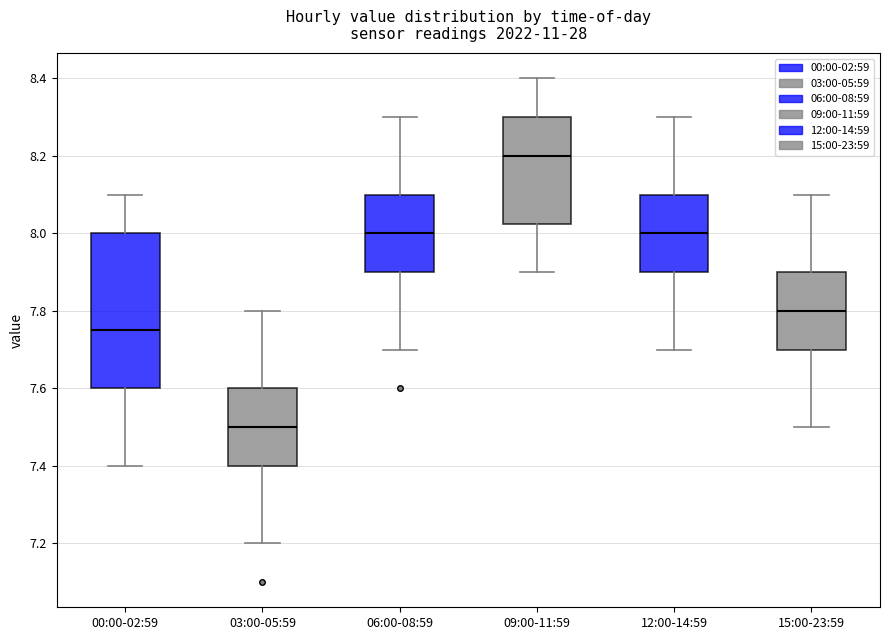

Reading left to right, read every box against the y-axis: the position of its median line, the range the box covers, and the ends of its whiskers. The values are not printed on the chart, so give them approximately, as read against the axis.

00:00-02:59: median 7.76, box 7.60 to 8.00, whiskers 7.40 to 8.10
03:00-05:59: median 7.50, box 7.40 to 7.60, whiskers 7.20 to 7.80
06:00-08:59: median 8.00, box 7.90 to 8.10, whiskers 7.70 to 8.30
09:00-11:59: median 8.20, box 8.02 to 8.30, whiskers 7.90 to 8.40
12:00-14:59: median 8.00, box 7.90 to 8.10, whiskers 7.70 to 8.30
15:00-23:59: median 7.80, box 7.70 to 7.90, whiskers 7.50 to 8.10